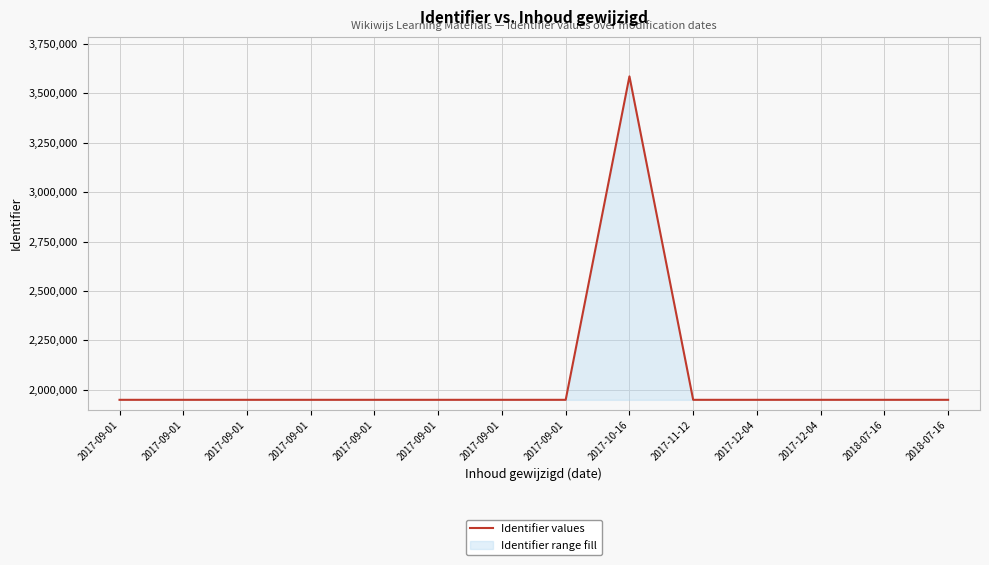

Rank the categories by value from highest to lowest.

2017-10-16, 2017-09-01, 2017-09-01, 2017-09-01, 2017-09-01, 2018-07-16, 2018-07-16, 2017-09-01, 2017-12-04, 2017-11-12, 2017-09-01, 2017-09-01, 2017-12-04, 2017-09-01